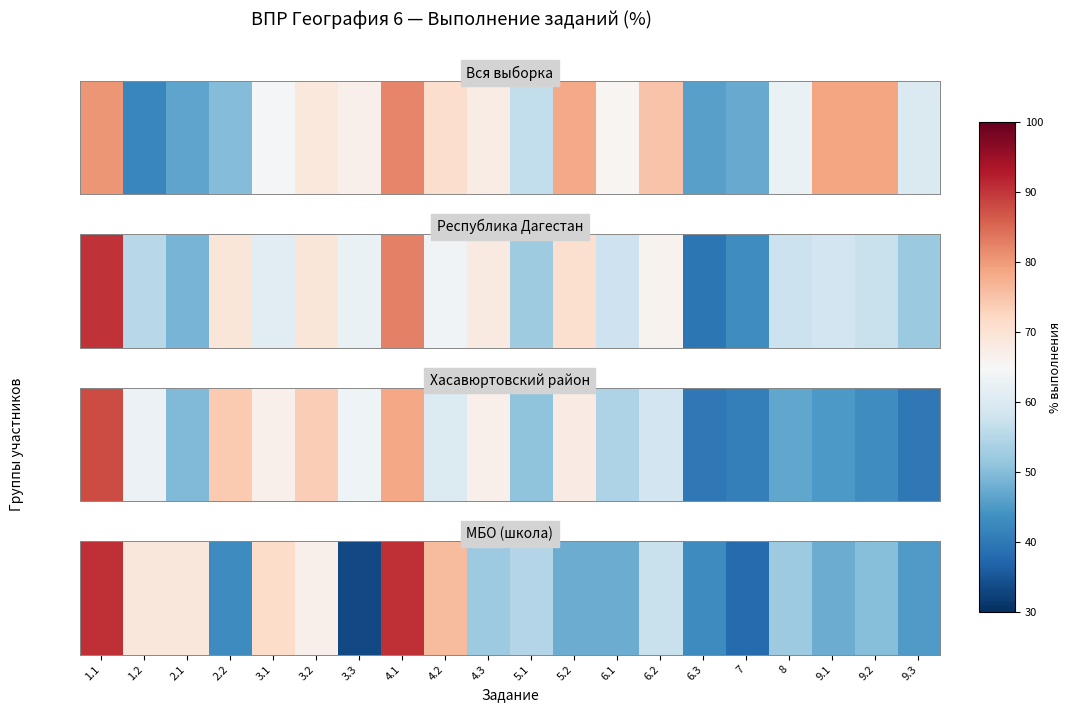

How many values exceed 52?

11